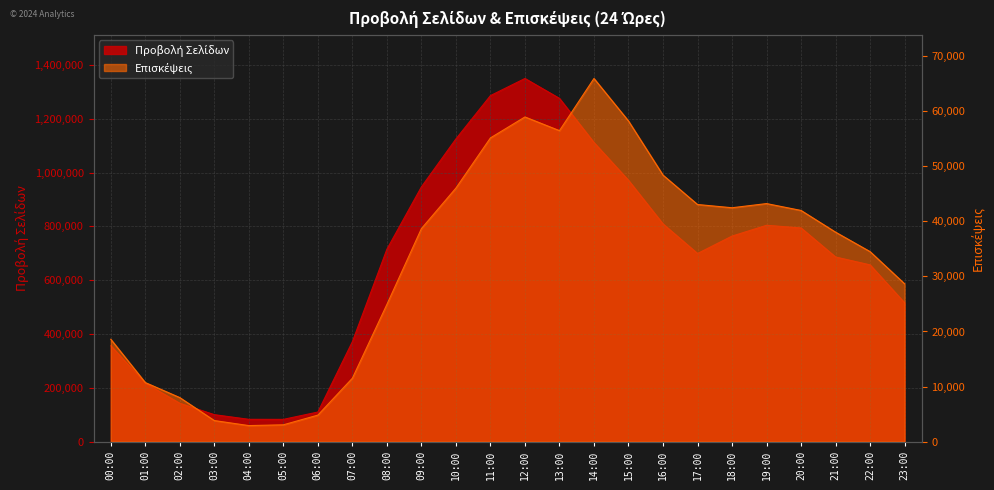

At which label is Προβολή Σελίδων closest to 716181?

08:00